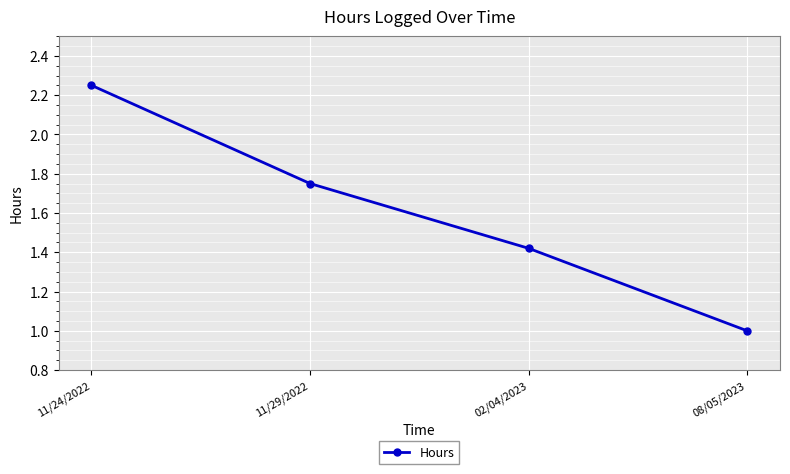

Rank the categories by value from lowest to highest.

08/05/2023, 02/04/2023, 11/29/2022, 11/24/2022